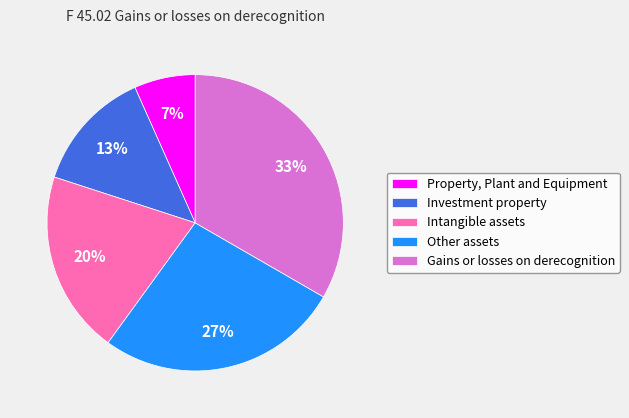

To the nearest percent, what is the difference between the Investment property and Gains or losses on derecognition slice percentages?

20%